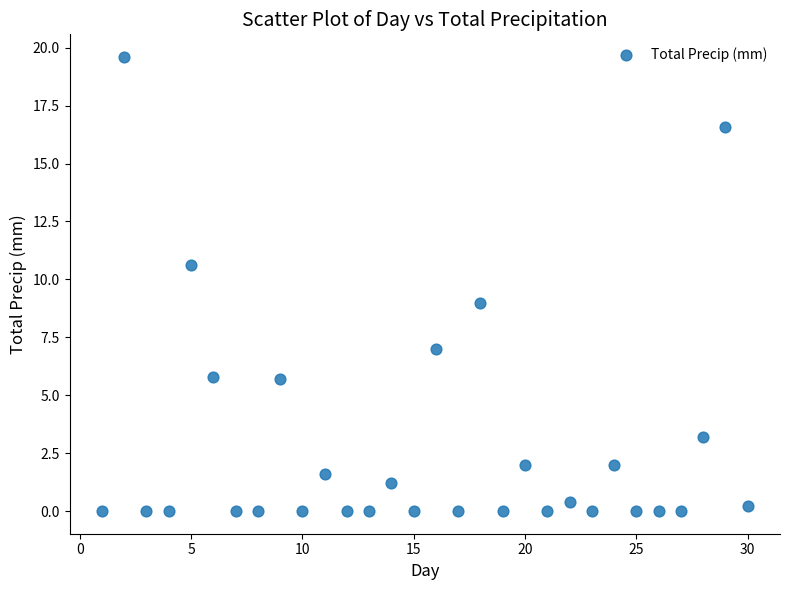

What is the range of X values (max minus min)?

29.0